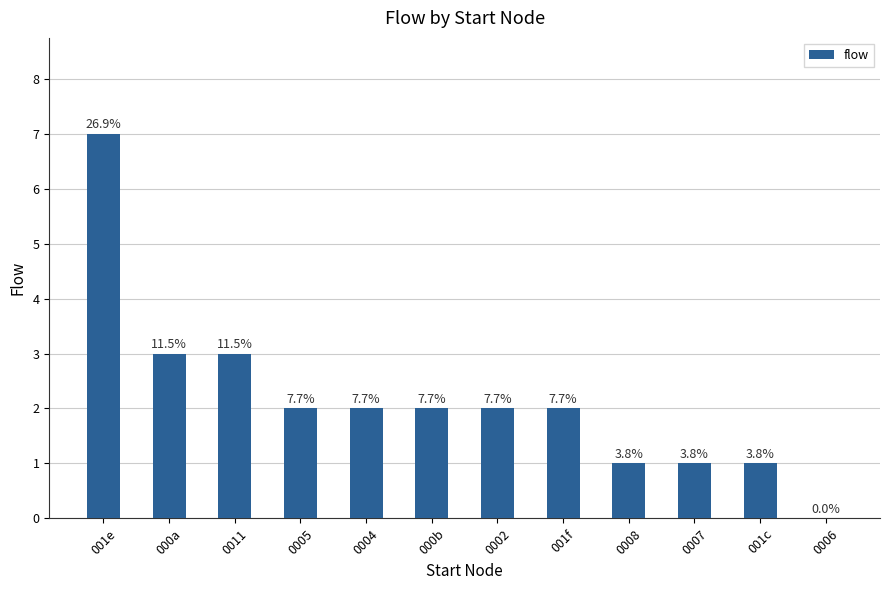

Are the bars horizontal?

No